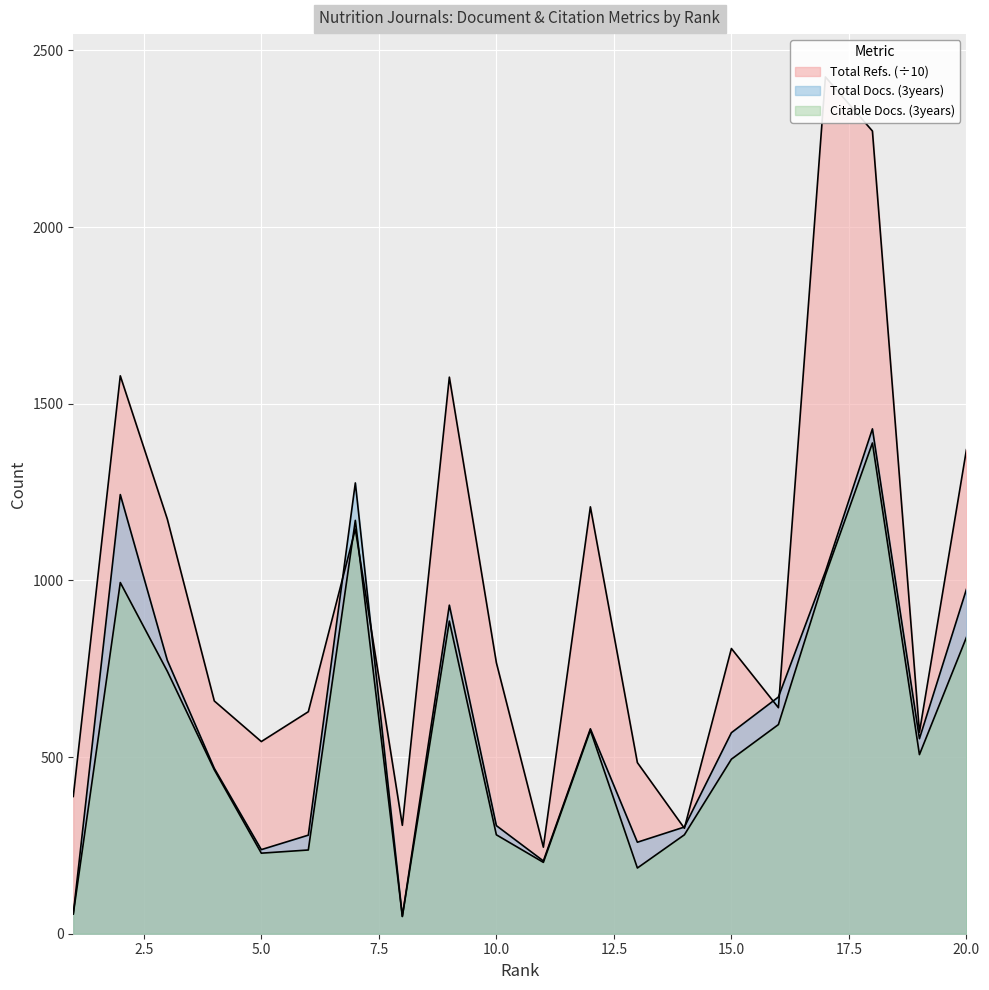

What is the value of the Total Refs. point at the 10th from the left?

767.3